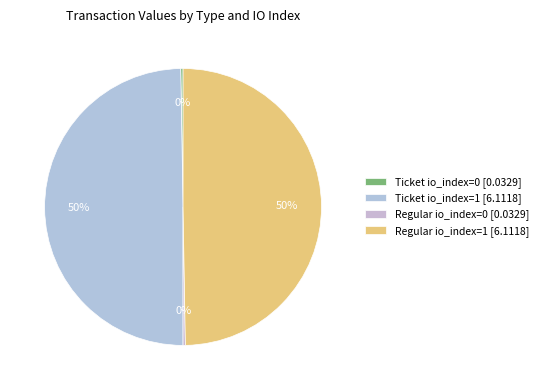

The Regular io_index=1 slice represents 50% of the pie. True or false?

True